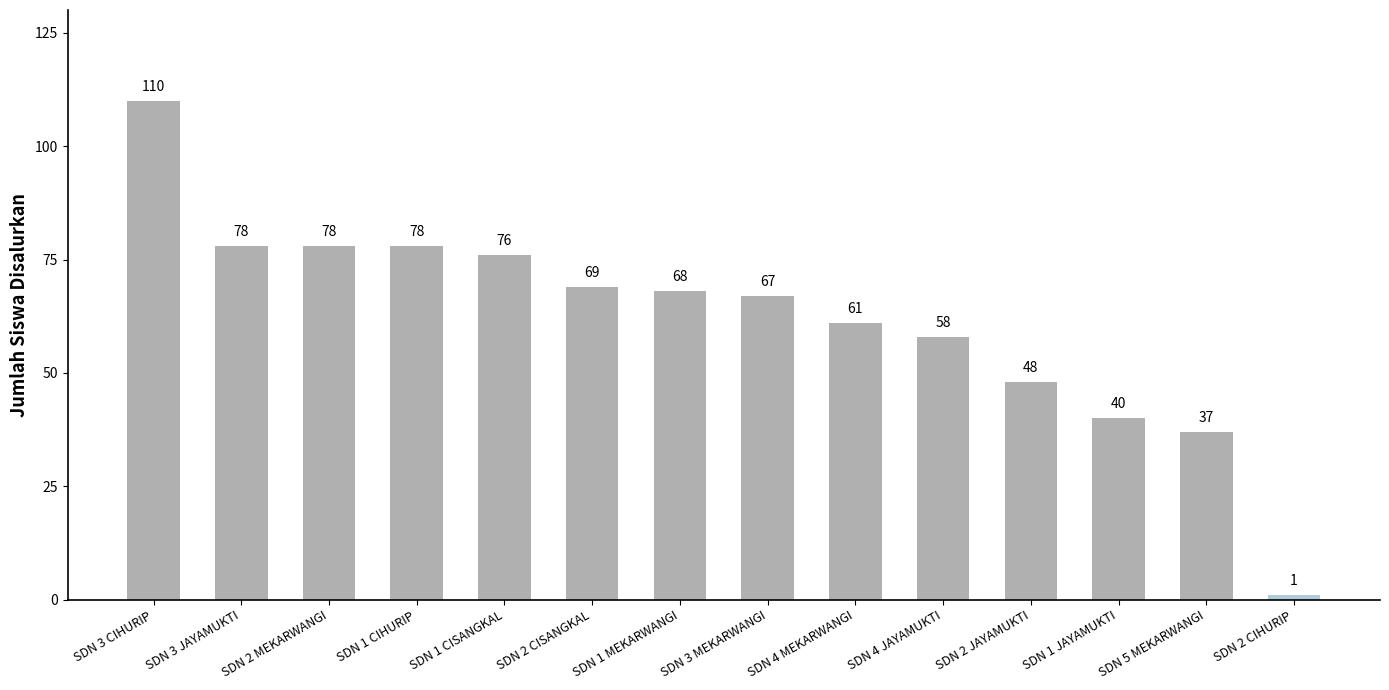

Are the bars horizontal?

No